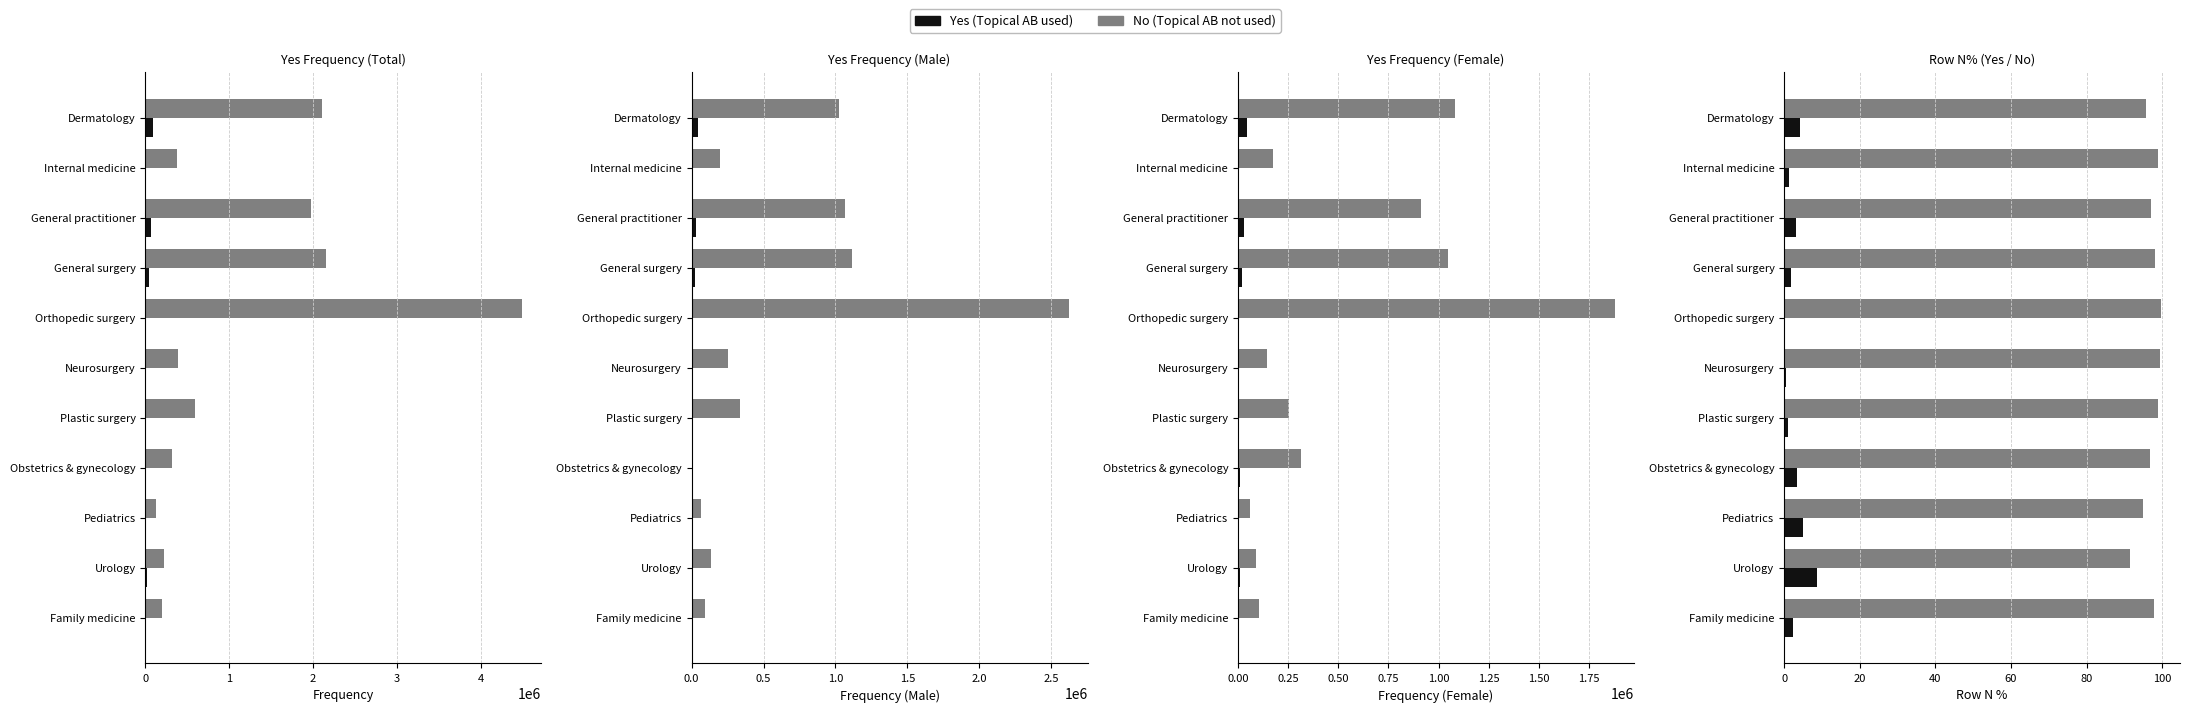

Reading left to right, transcribe all the data shown in this chart.

Yes (Total): 92332	4500	62466	39266	12367	2233	6833	10767	6600	21266	4833
No (Total): 2109940	372962	1976609	2158109	4498713	392995	588392	315798	125464	226664	202797
Yes (Male): 47399	2400	31366	21033	7933	1467	3933	333	3733	12733	1933
No (Male): 1026685	196630	1063085	1111752	2621232	250197	335528	3267	65199	134498	95765
Yes (Female): 44933	2100	31100	18233	4433	767	2900	10433	2867	8533	2900
No (Female): 1083255	176332	913524	1046357	1877481	142799	252864	312531	60266	92166	107032